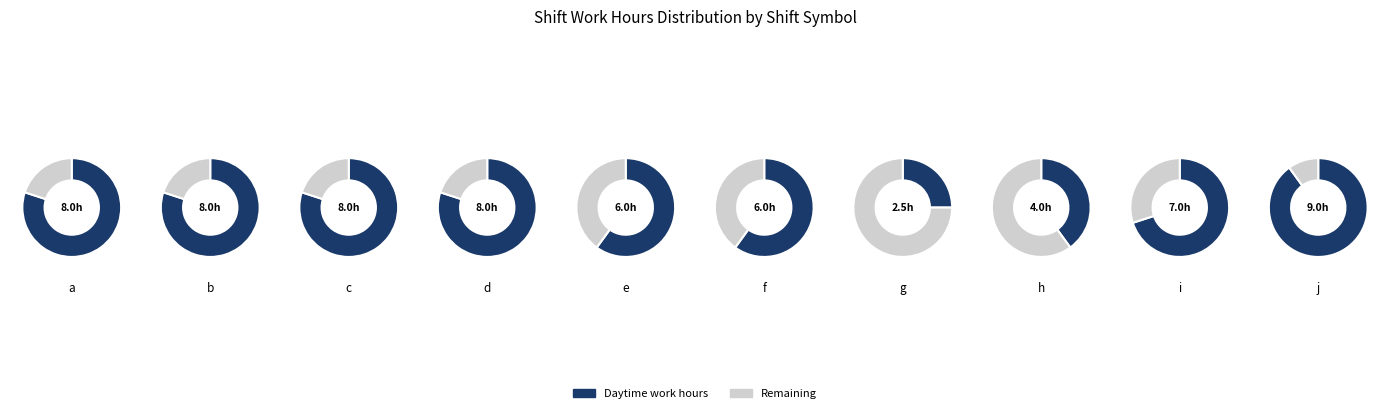

Do a and i together represent more than half of the pie?

No